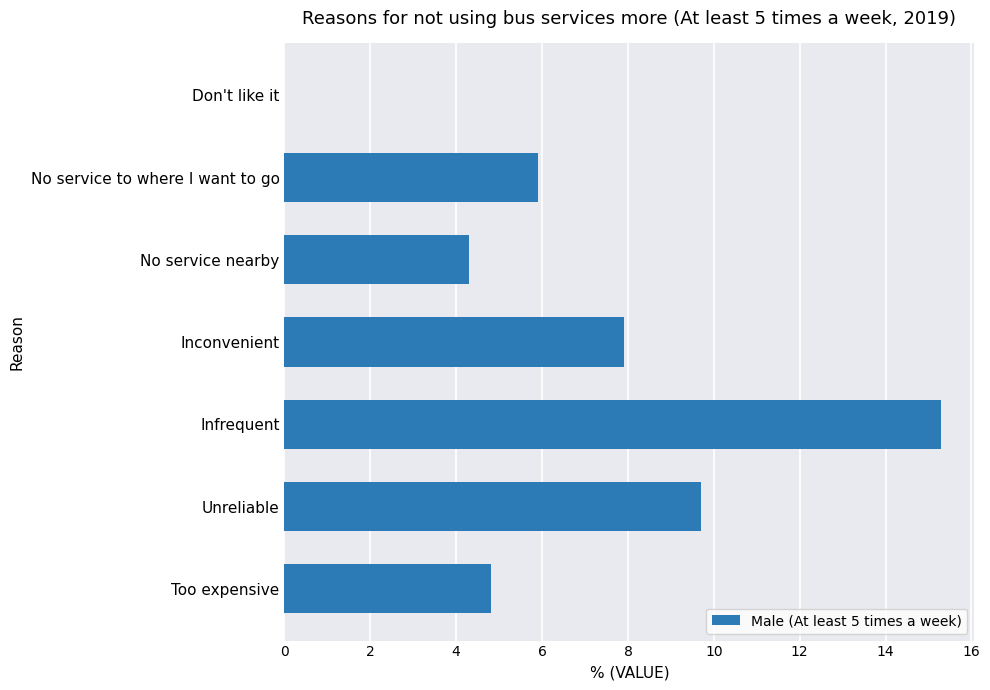

At which category does the chart reach its peak across all series?

Infrequent